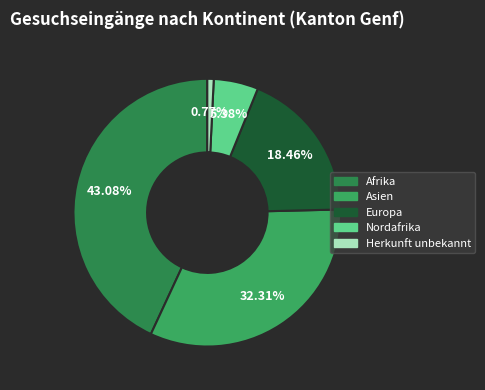

Count the number of slices in the pie.

5